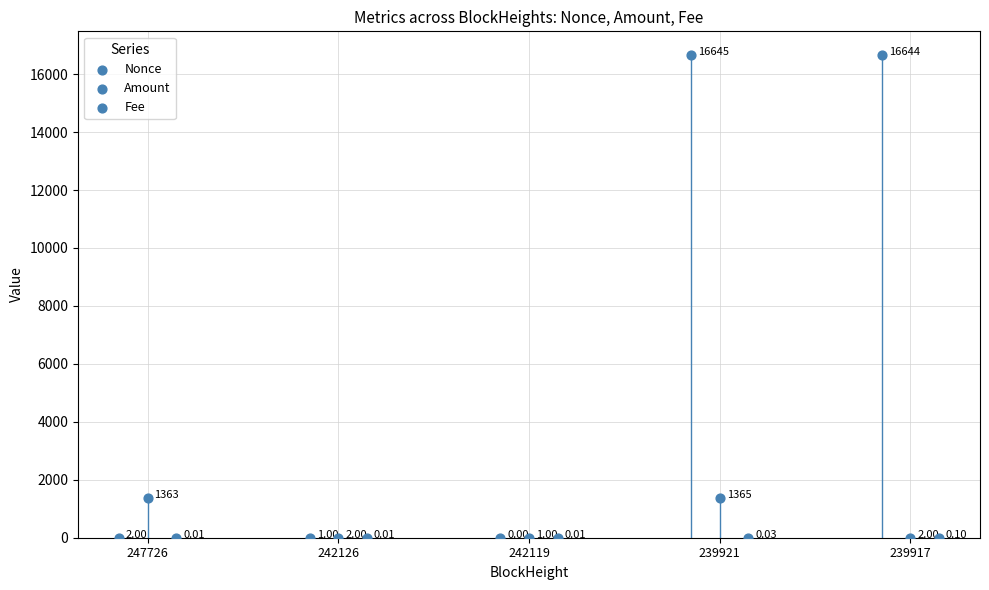

At which category is the sum across all series the highest?

239921